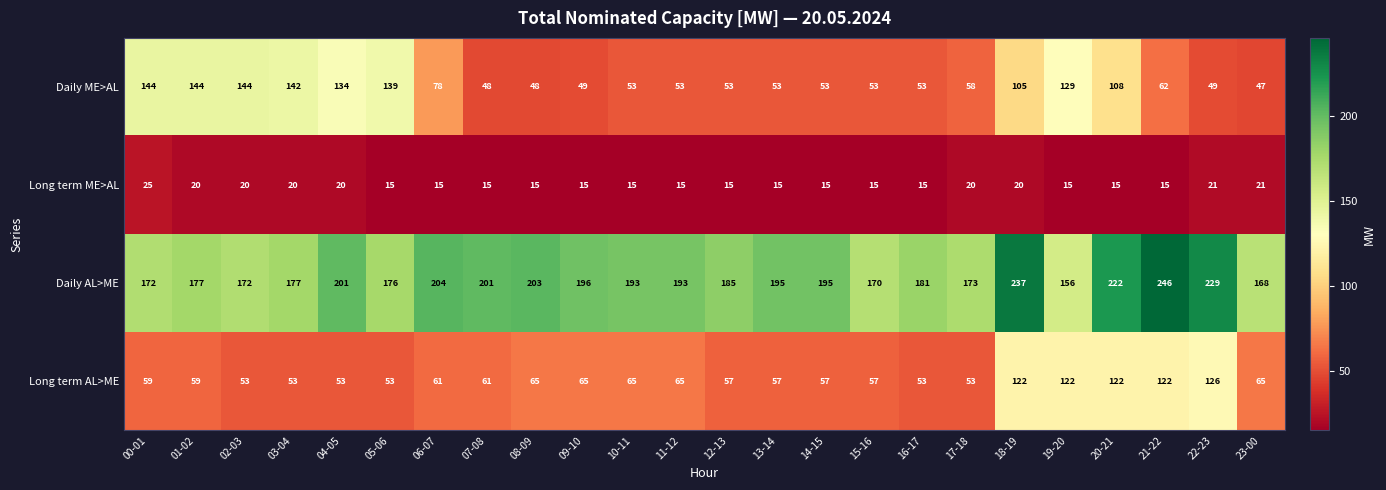

Which category has the highest value across all series?

21-22